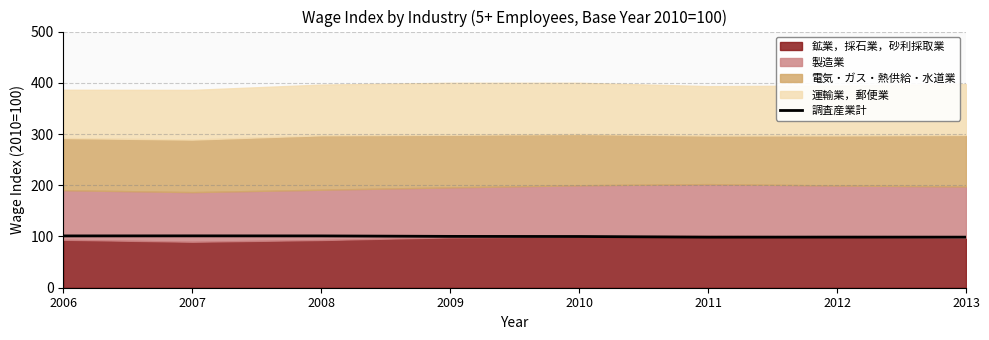

The chart shows a value of 180.8 at 2007. True or false?

False